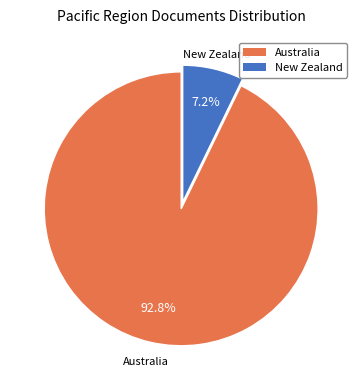

Between Australia and New Zealand, which is larger?

Australia